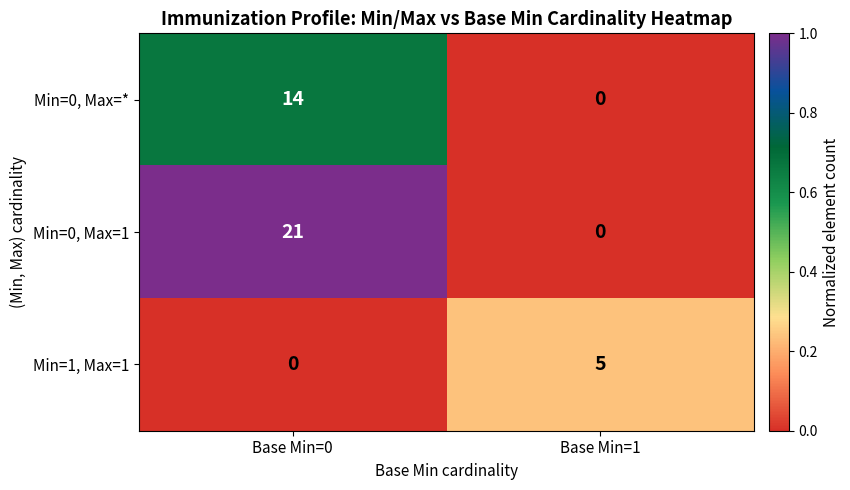

At how many categories does at least one series exceed 0?

2